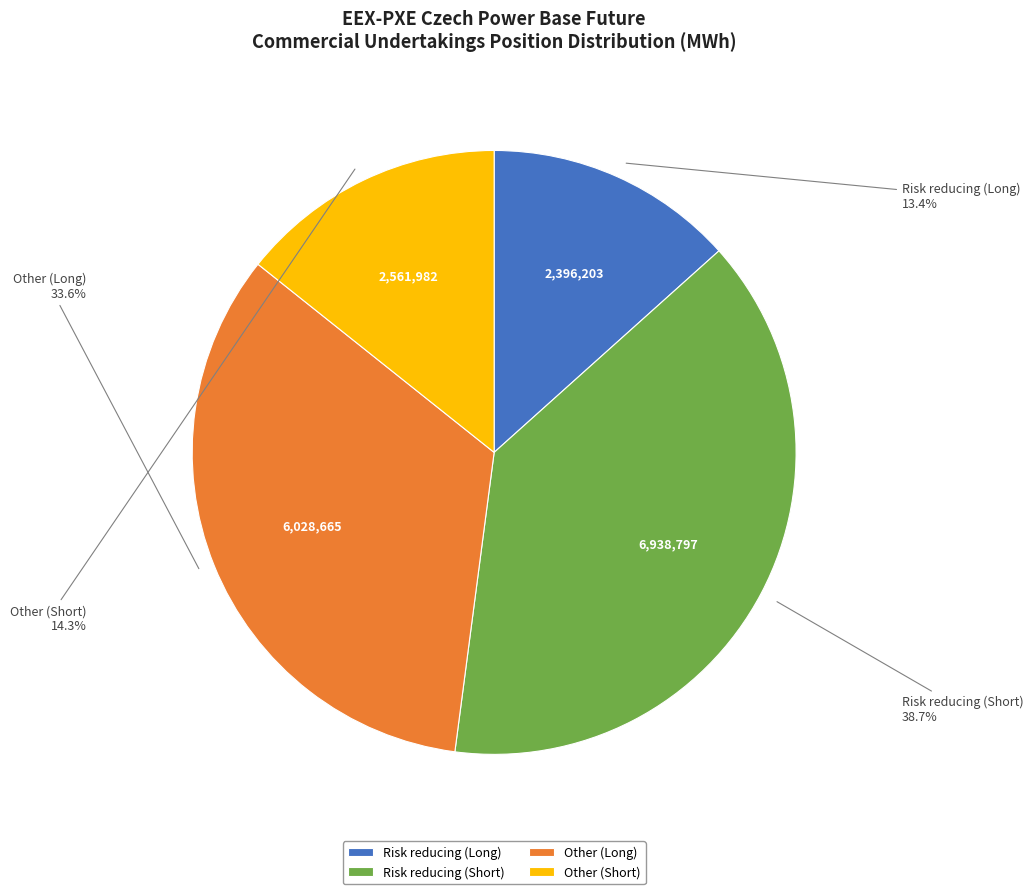

Rank the categories by value from highest to lowest.

Risk reducing (Short), Other (Long), Other (Short), Risk reducing (Long)